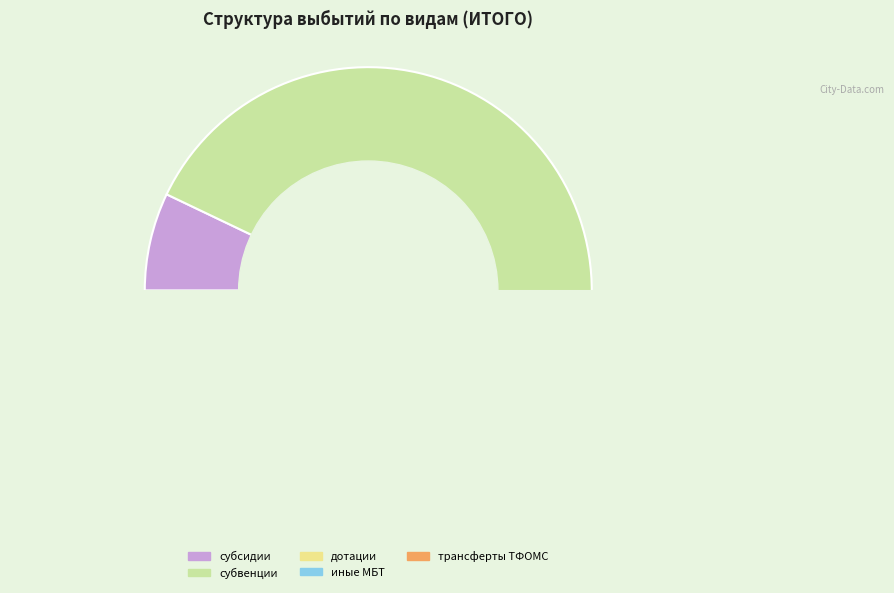

Rank the categories by value from lowest to highest.

иные межбюджетные трансферты, трансферты бюджету территориального фонда, дотации, субсидии, субвенции